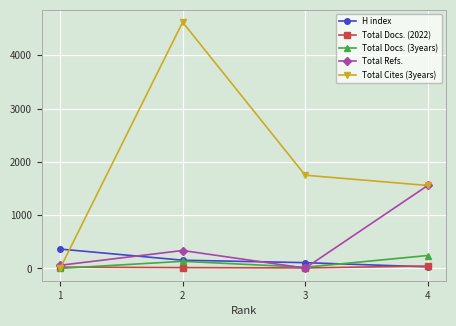

What is the total value across all series at 3?

1893